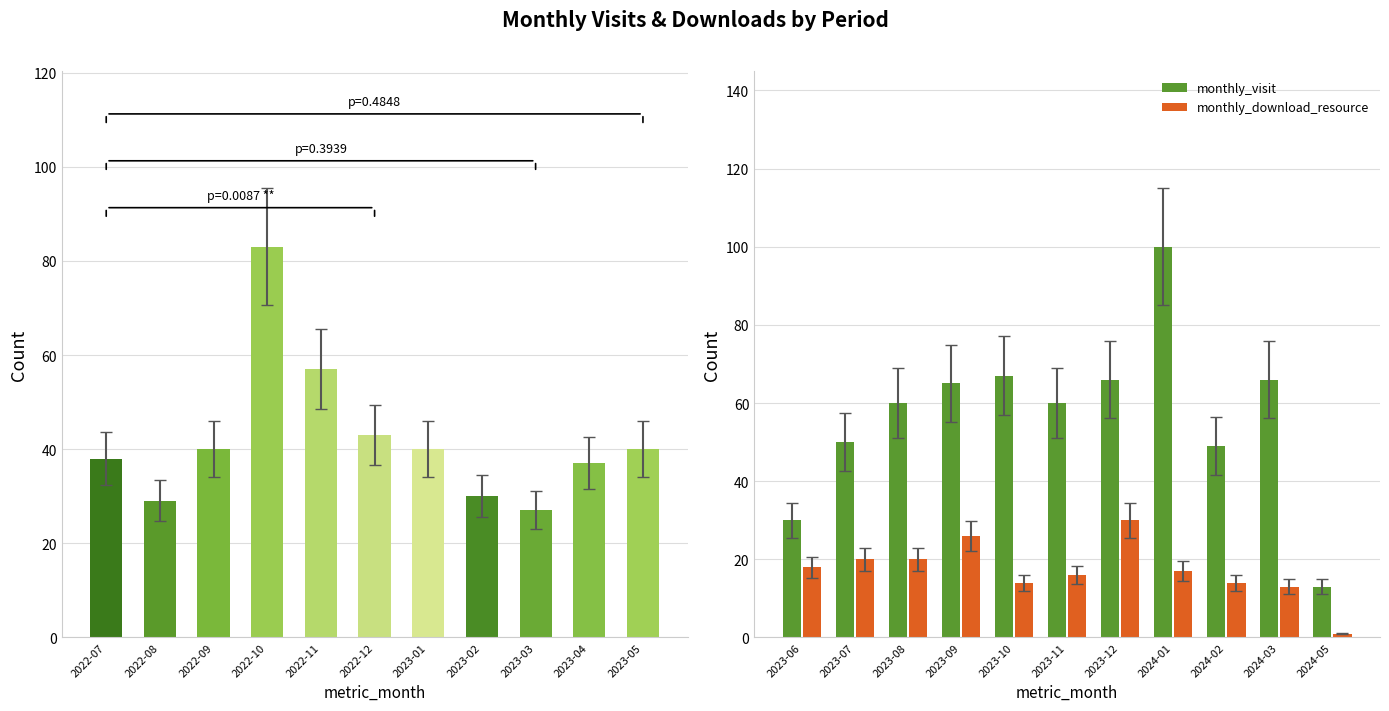

How many groups of bars are there?

11